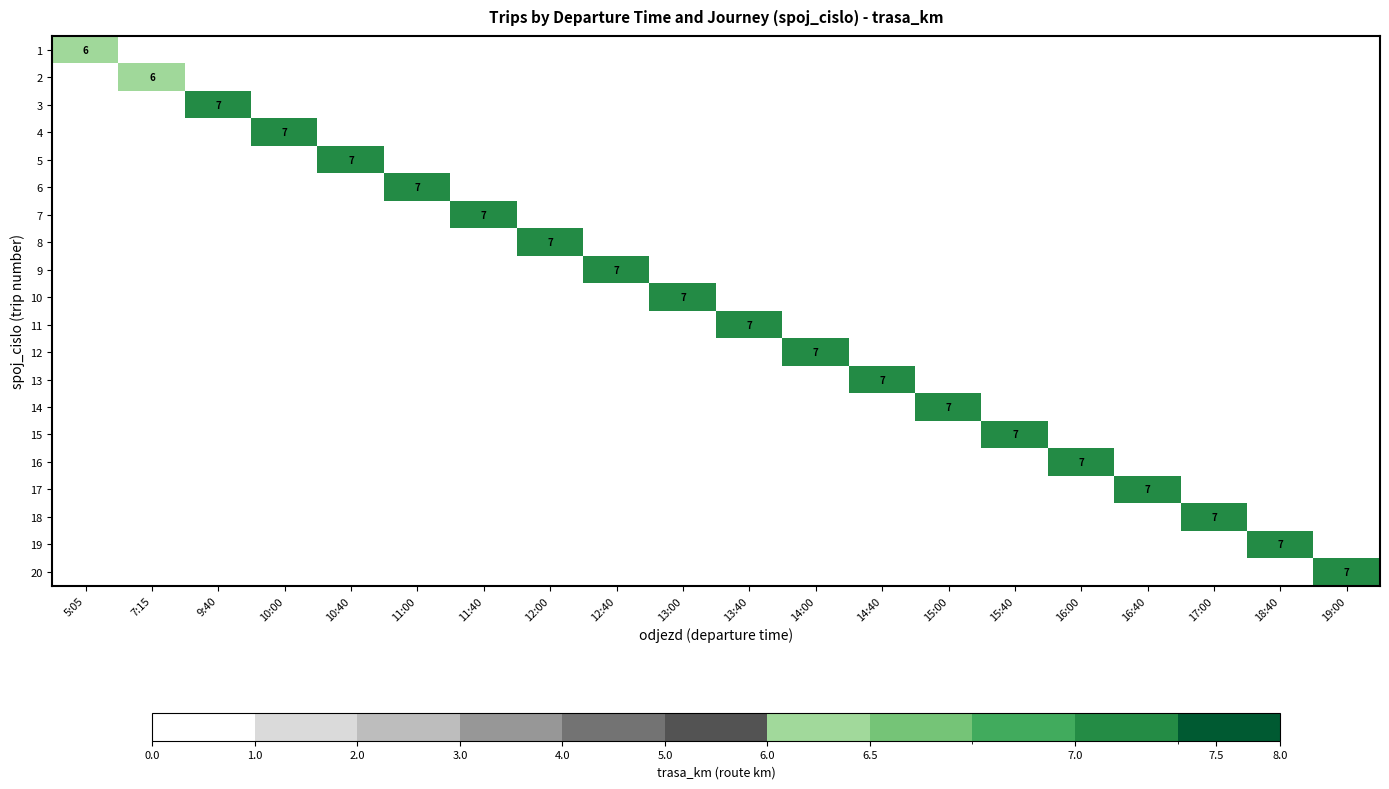

True or false: 8 has a value of 0 at 14:40.

True